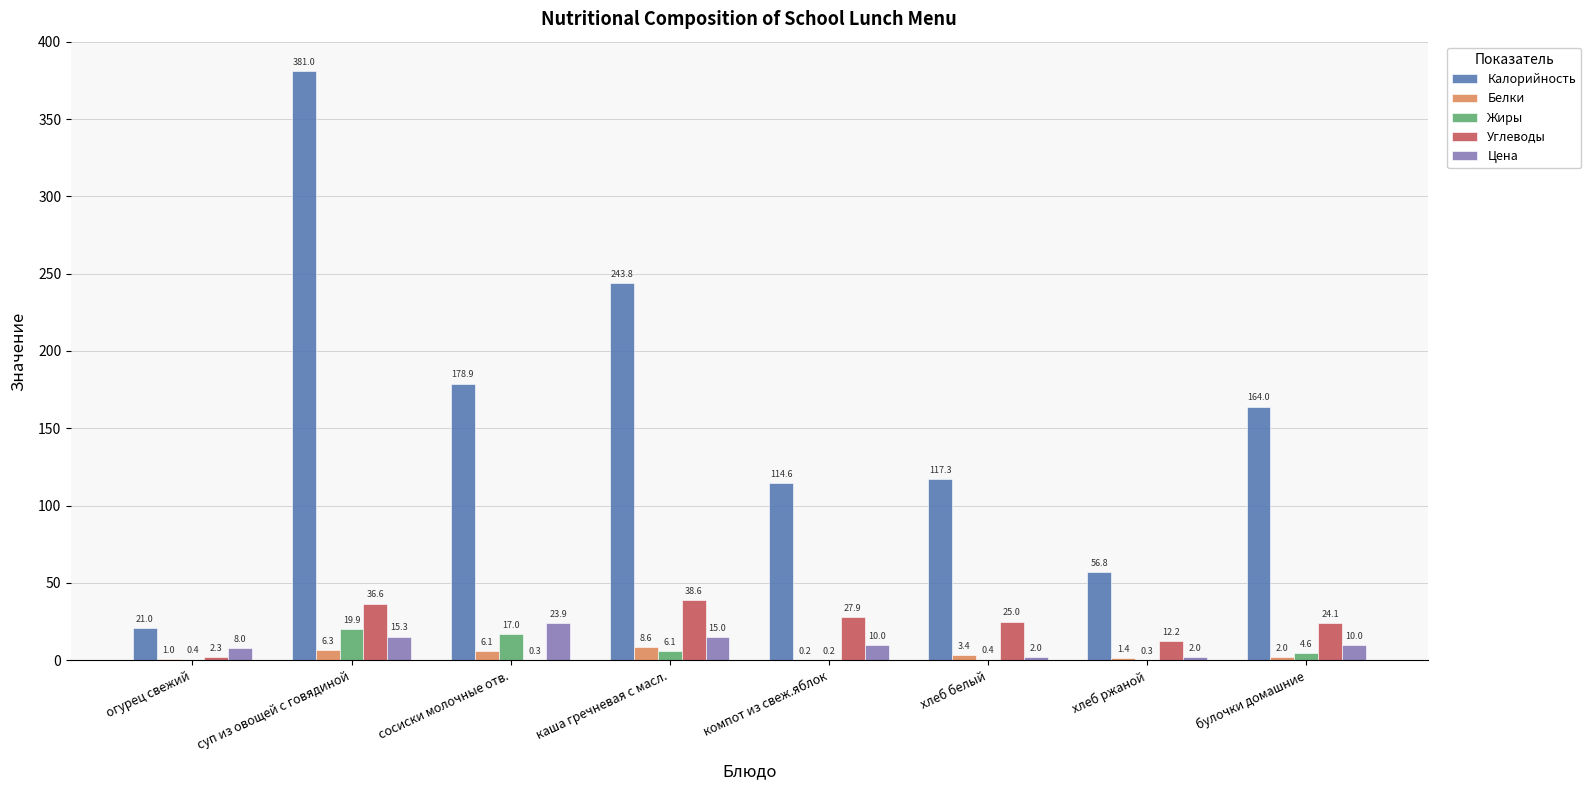

Does the chart contain stacked bars?

No